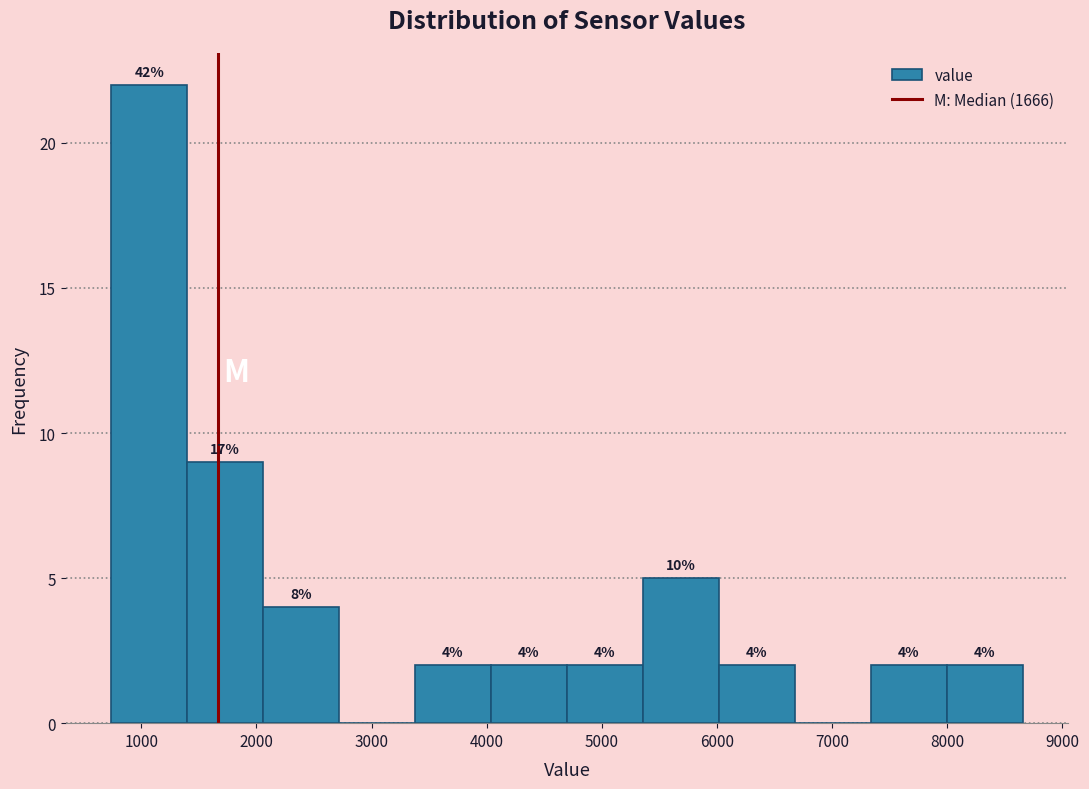

Which range on the x-axis has the tallest bar?

700 to 1400